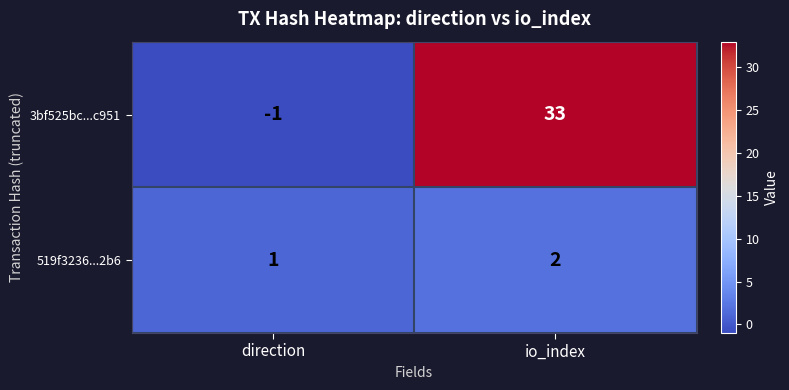

What is the sum of all 519f3236...2b6 values?

3